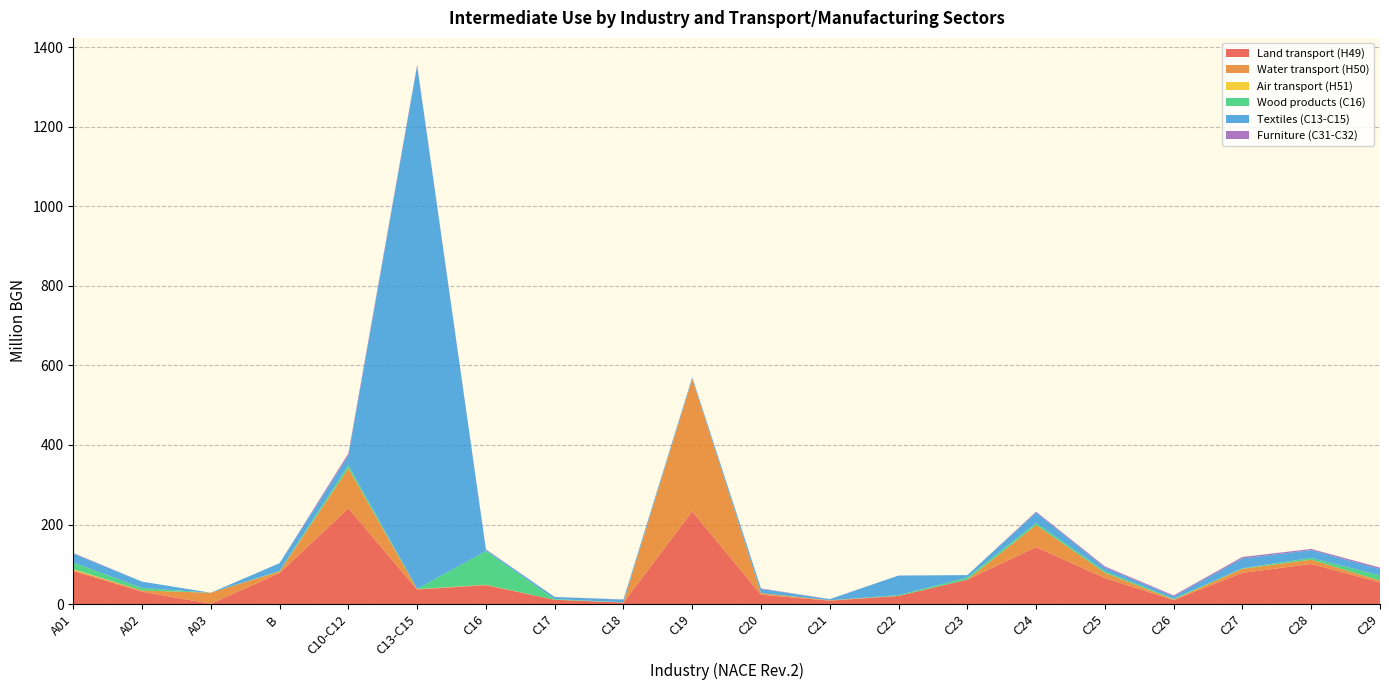

Reading left to right, what are all the values shown in this chart?

Land transport (H49): A01=83.1	A02=31.2	A03=0.8	B=78.1	C10-C12=240.8	C13-C15=36.6	C16=47.5	C17=10.9	C18=4.0	C19=233.2	C20=23.6	C21=8.7	C22=20.6	C23=61.7	C24=143.3	C25=65.5	C26=10.4	C27=78.6	C28=100.9	C29=54.5
Water transport (H50): A01=2.8	A02=2.9	A03=27.7	B=3.9	C10-C12=100.5	C13-C15=1.2	C16=1.2	C17=0.0	C18=0.0	C19=332.6	C20=3.6	C21=0.9	C22=0.0	C23=0.0	C24=55.5	C25=13.1	C26=1.0	C27=10.2	C28=10.8	C29=4.7
Air transport (H51): A01=1.9	A02=0.0	A03=0.0	B=0.0	C10-C12=0.2	C13-C15=0.0	C16=0.0	C17=0.0	C18=0.1	C19=0.0	C20=0.0	C21=0.0	C22=0.0	C23=0.0	C24=0.0	C25=0.0	C26=0.1	C27=0.0	C28=0.0	C29=0.0
Wood products (C16): A01=17.0	A02=6.4	A03=0.0	B=1.6	C10-C12=7.5	C13-C15=0.6	C16=84.6	C17=1.7	C18=0.6	C19=0.0	C20=0.7	C21=0.1	C22=2.1	C23=5.2	C24=5.1	C25=4.0	C26=2.3	C27=1.4	C28=4.4	C29=12.9
Textiles (C13-C15): A01=22.4	A02=15.8	A03=0.0	B=19.2	C10-C12=24.3	C13-C15=1314.7	C16=3.3	C17=5.2	C18=6.5	C19=4.0	C20=10.4	C21=2.7	C22=49.0	C23=6.0	C24=26.1	C25=8.9	C26=5.8	C27=24.7	C28=19.6	C29=16.0
Furniture (C31-C32): A01=1.4	A02=0.1	A03=0.0	B=0.2	C10-C12=5.4	C13-C15=2.7	C16=1.0	C17=0.1	C18=0.7	C19=0.5	C20=1.2	C21=0.3	C22=0.1	C23=0.1	C24=2.3	C25=3.2	C26=2.4	C27=3.6	C28=2.8	C29=3.7